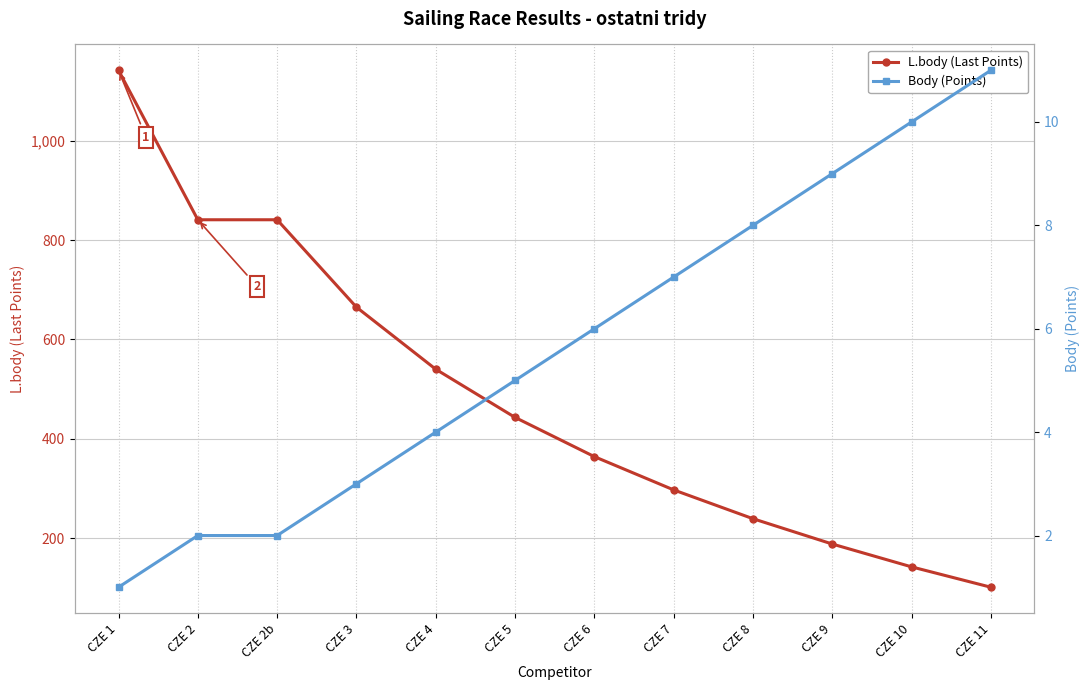

Read the L.body (Last Points) value at CZE 2b.

841